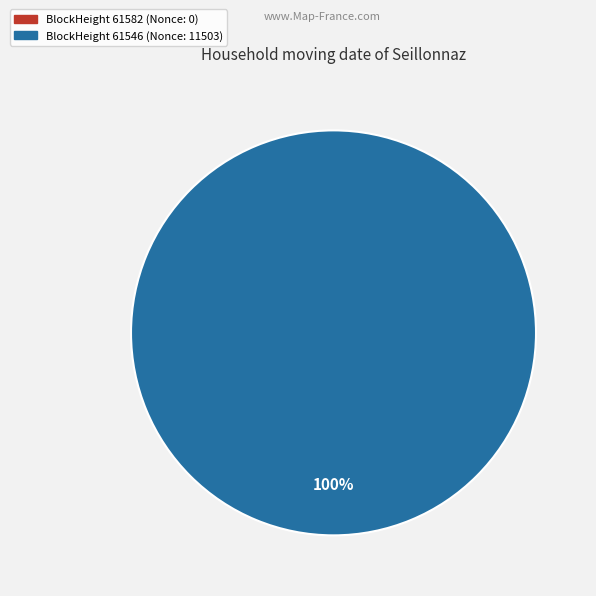

Rank the categories by value from lowest to highest.

61582, 61546